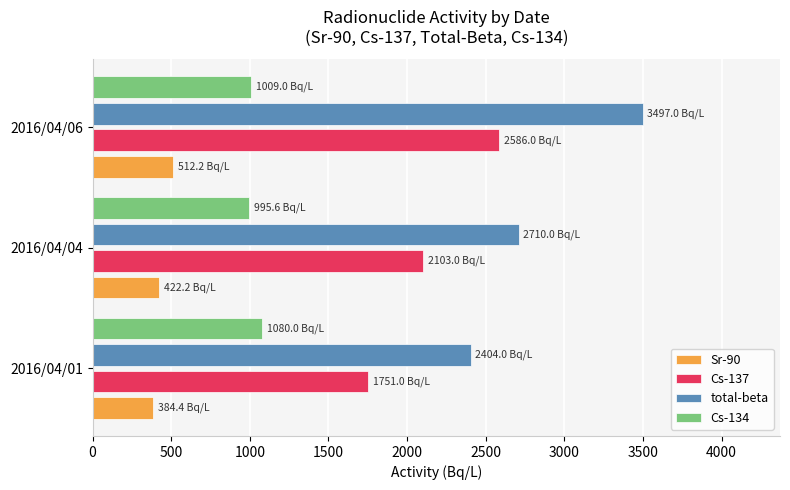

Is the value of Sr-90 at 2016/04/06 greater than the value of Cs-137 at 2016/04/06?

No